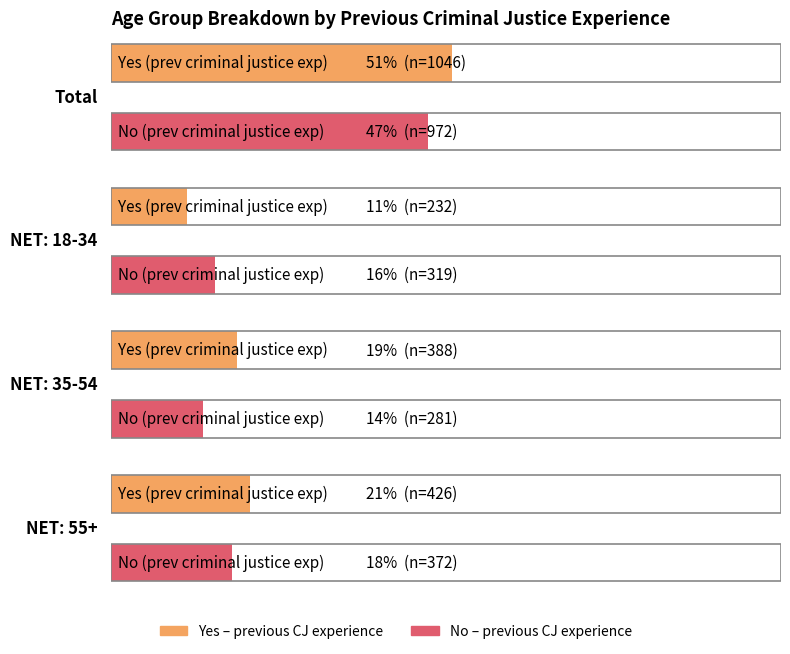

What is the lowest value of the Yes (prev exp) series?

232